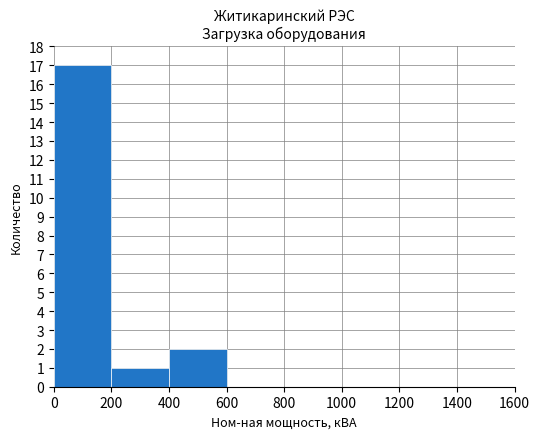

How many series are shown in this chart?

1